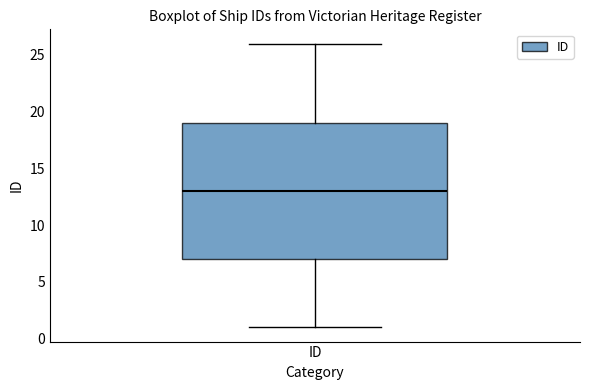

Where does the median line of the box for ID sit on the y-axis? The values are not printed on the chart, so give them approximately, as read against the axis.

13